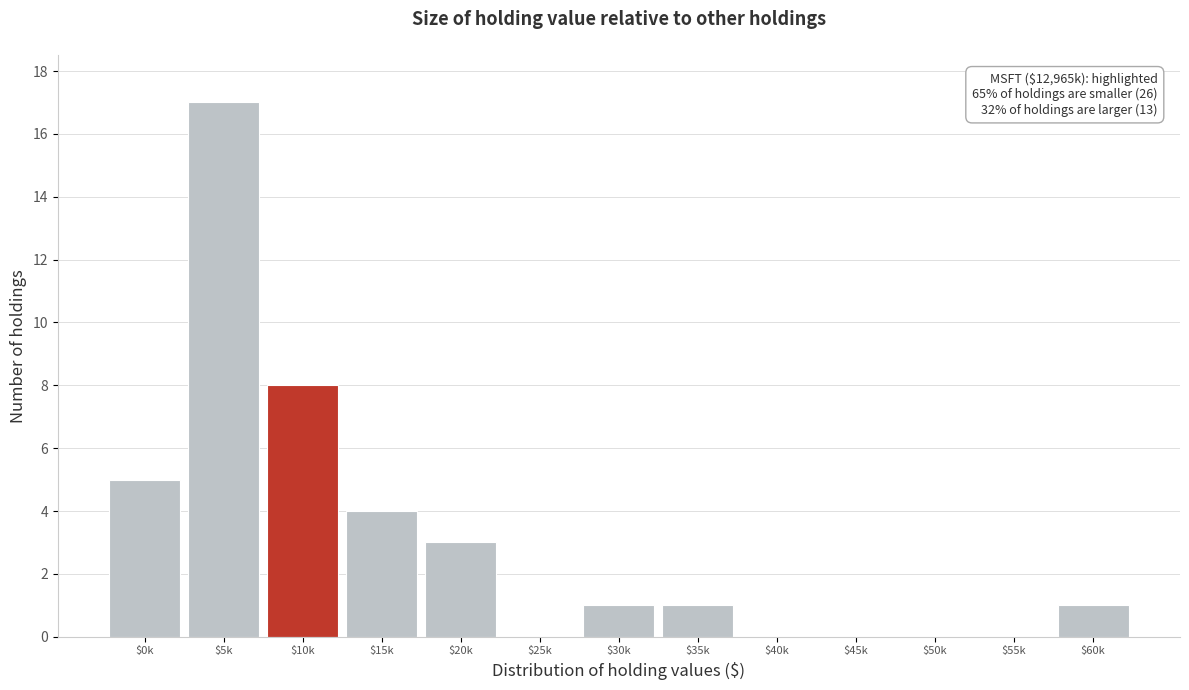

Read the value at $20k.

3